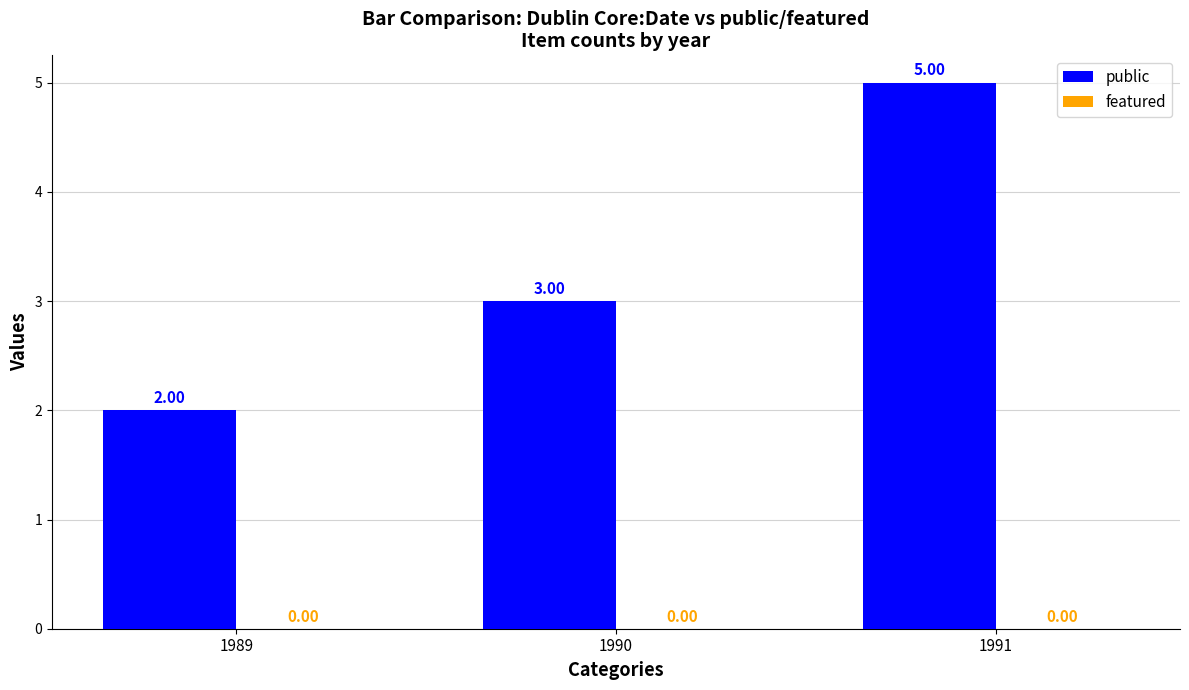

What is the sum of the values at 1989 and 1991?

7